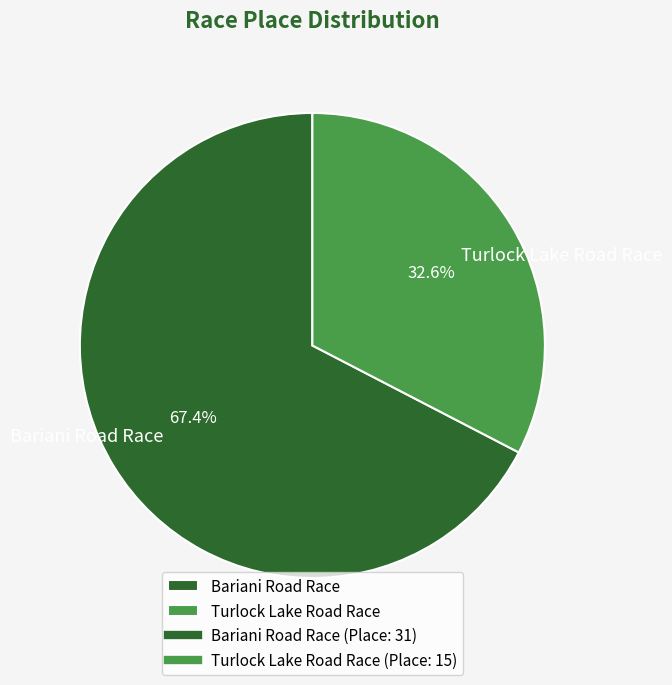

To the nearest percent, what is the difference between the largest and smallest slice percentages?

35%